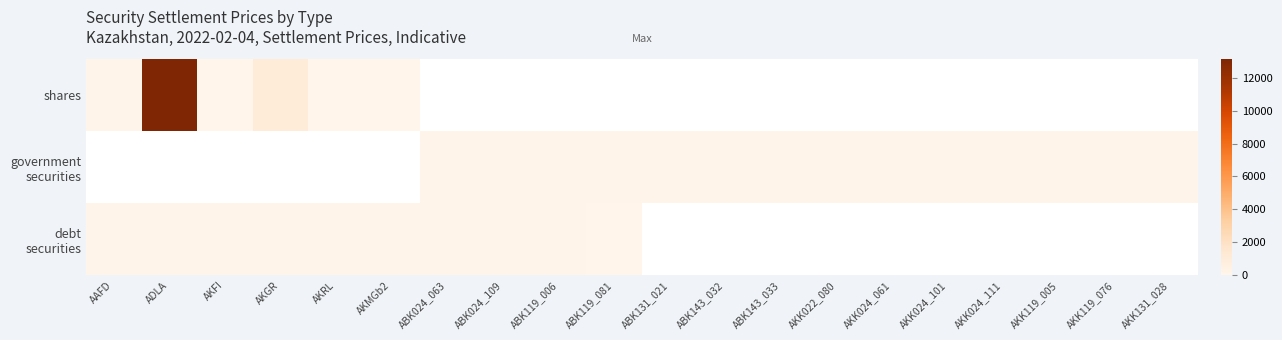

List the series in order of their peak value, highest first.

shares, government securities, debt securities